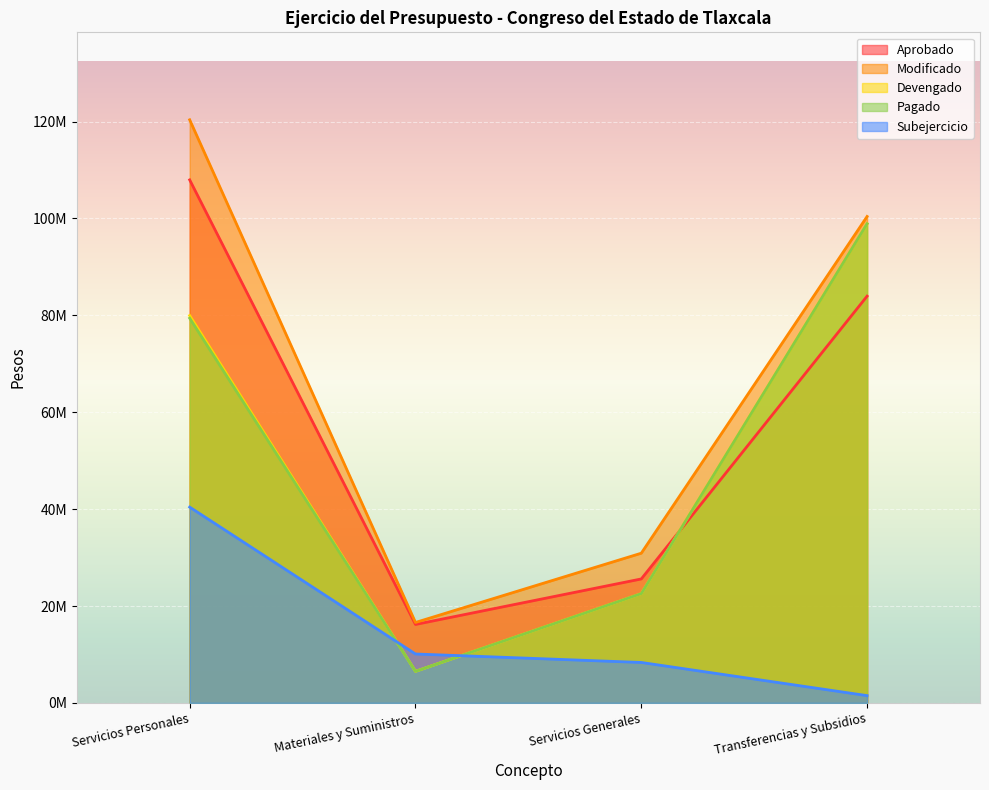

Does the chart display data point markers on the line(s)?

No